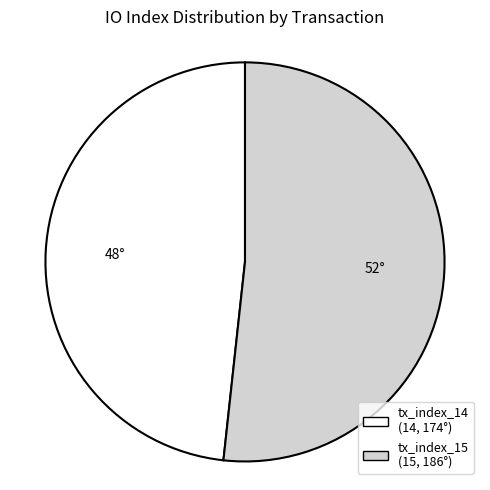

Is it true that tx_index_14 is 39% of the pie?

False